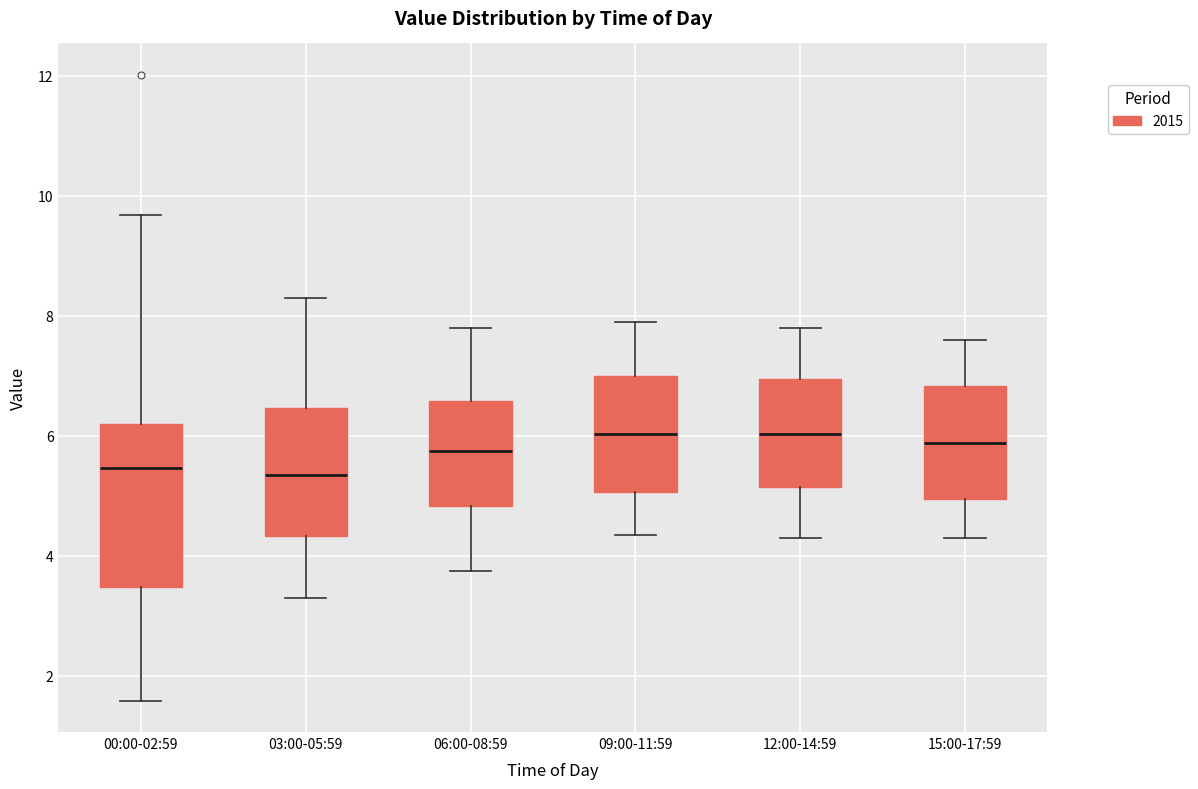

Reading left to right, transcribe this box plot: for each box, give where its median line is, the range the box spans, and where its two whiskers end, as read against the y-axis. The values are not printed on the chart, so give them approximately, as read against the axis.

00:00-02:59: median 5.4, box 3.4 to 6.2, whiskers 1.6 to 9.6
03:00-05:59: median 5.4, box 4.4 to 6.4, whiskers 3.4 to 8.4
06:00-08:59: median 5.8, box 4.8 to 6.6, whiskers 3.8 to 7.8
09:00-11:59: median 6.0, box 5.0 to 7.0, whiskers 4.4 to 8.0
12:00-14:59: median 6.0, box 5.2 to 7.0, whiskers 4.4 to 7.8
15:00-17:59: median 5.8, box 5.0 to 6.8, whiskers 4.4 to 7.6